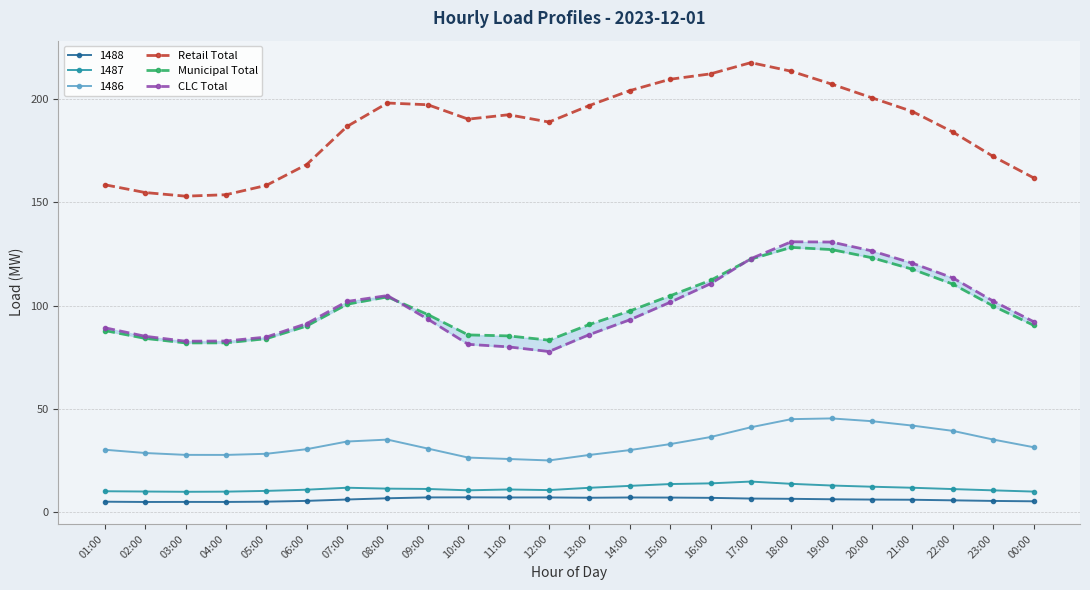

How many distinct data groups are displayed?

3